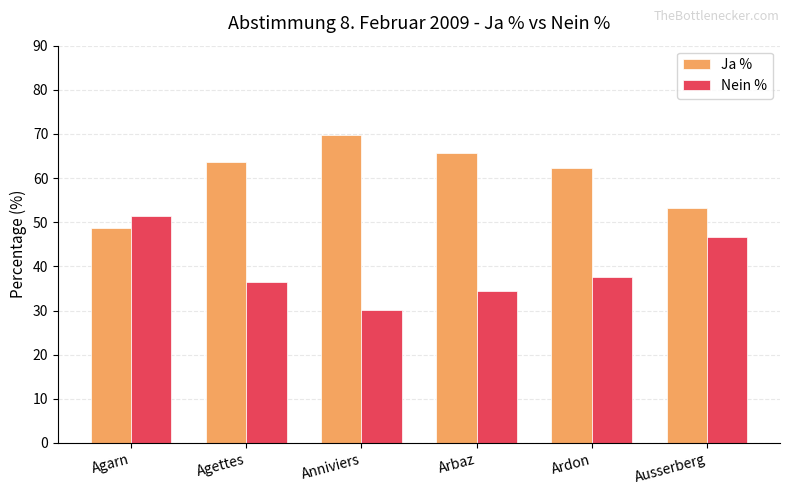

At which label does Nein % first exceed 37?

Agarn